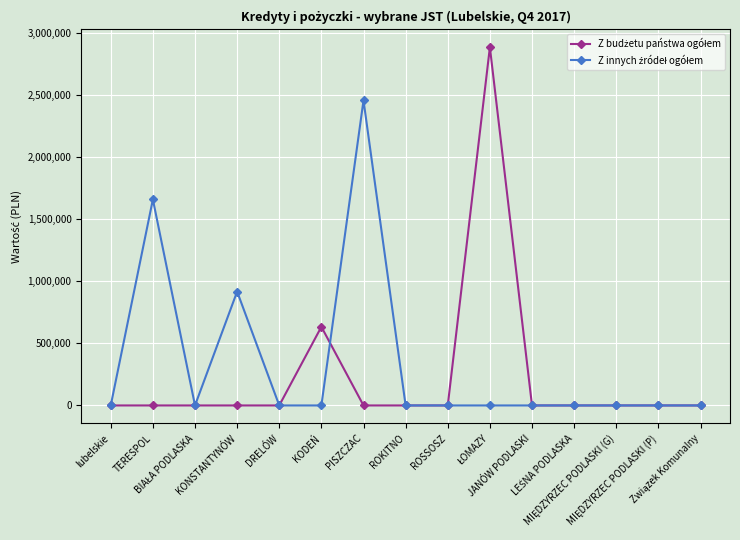

What is the maximum value shown in the chart?

2883000